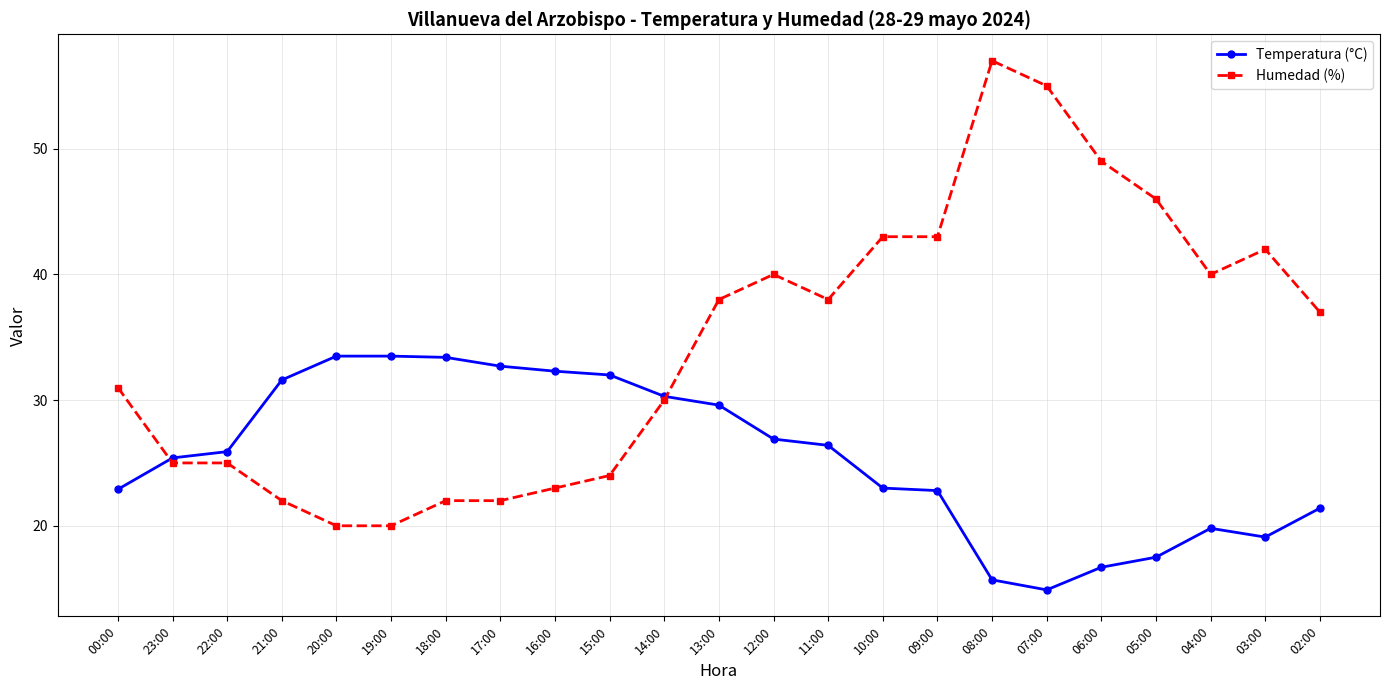

What is the average value of the Humedad (%) series?

34.4